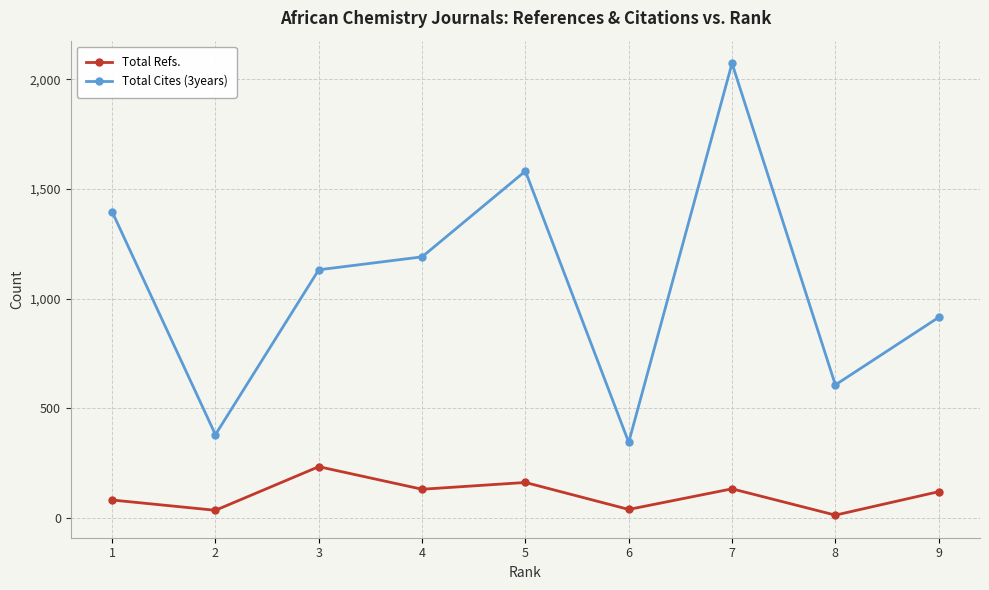

List the series in order of their overall mean, highest first.

Total Cites (3years), Total Refs.